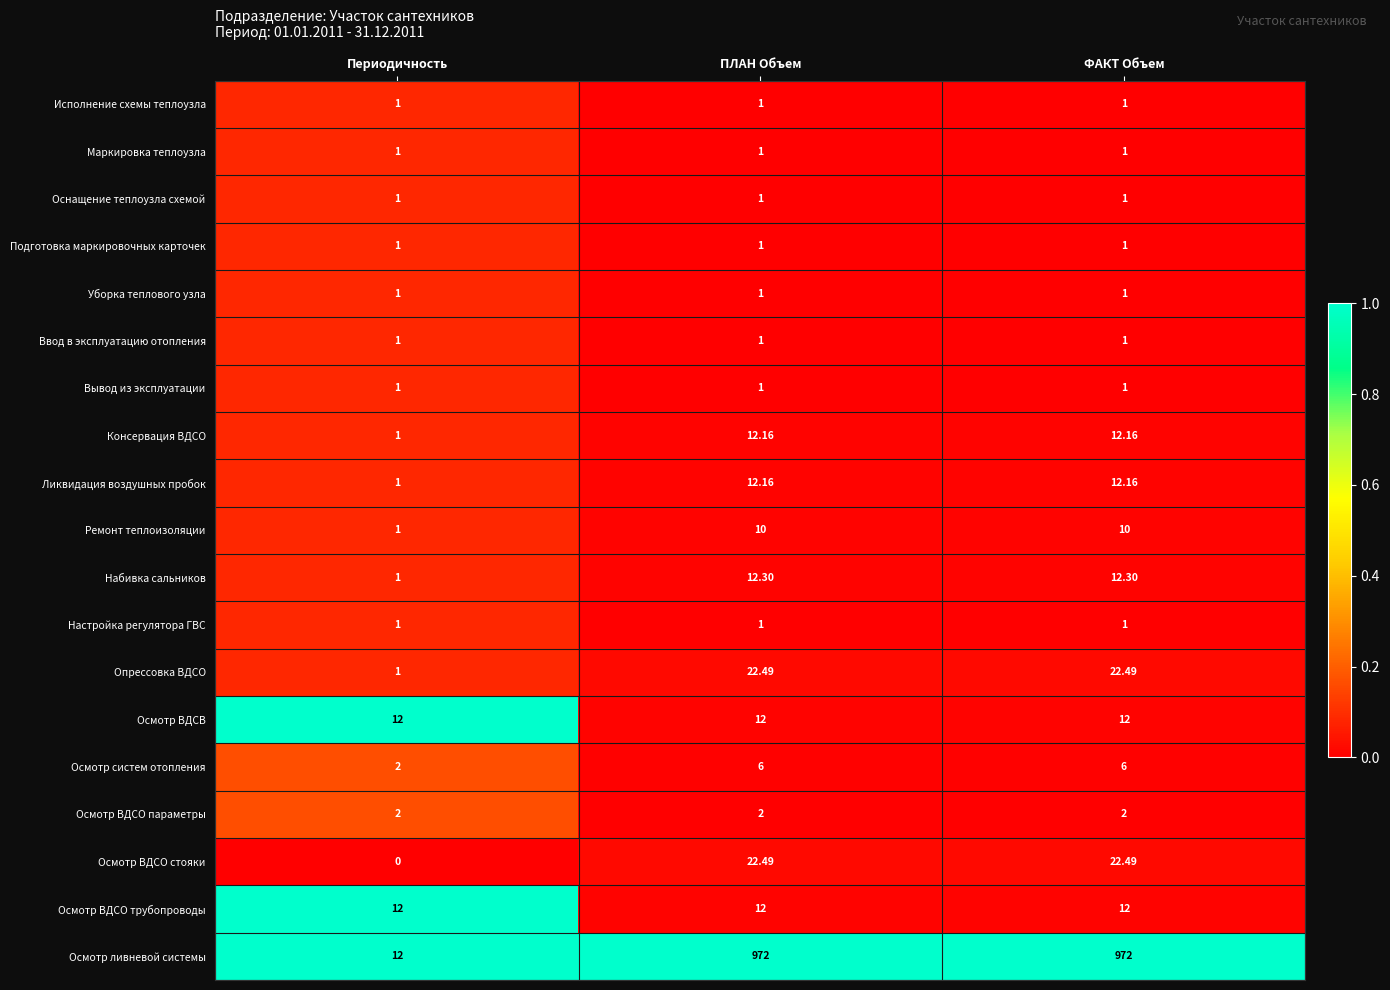

How many data points does each series have?

3